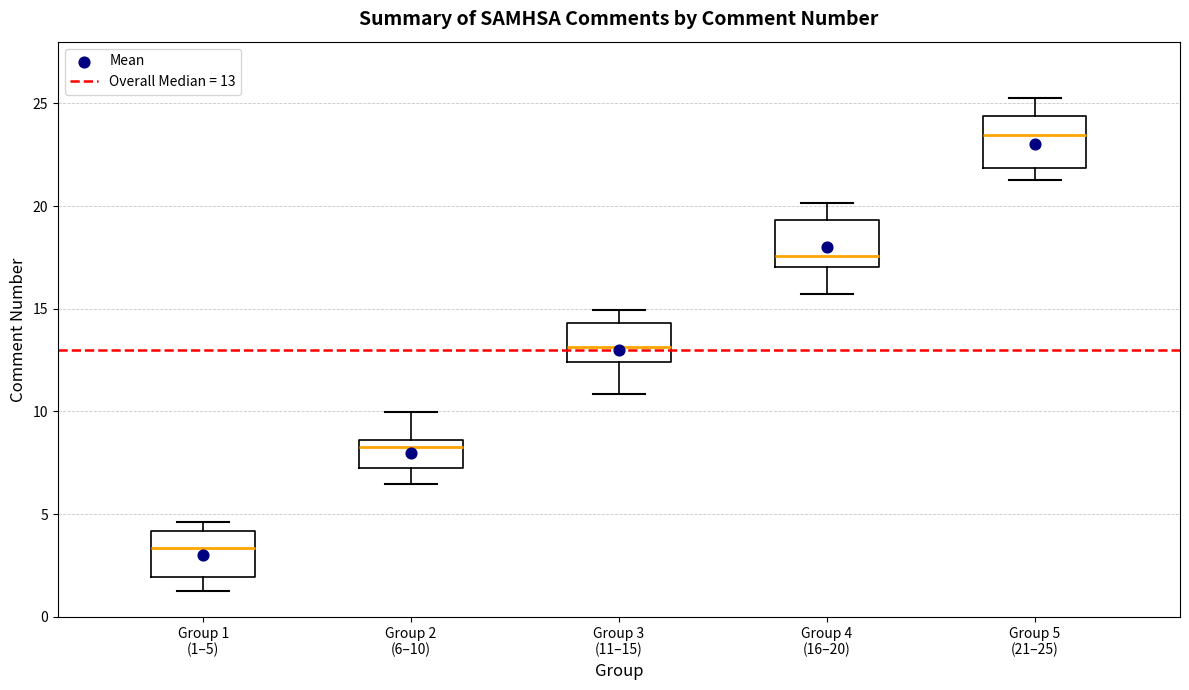

Where does the lower whisker of the box for Group 4 (16–20) end on the y-axis? The values are not printed on the chart, so give them approximately, as read against the axis.

15.5